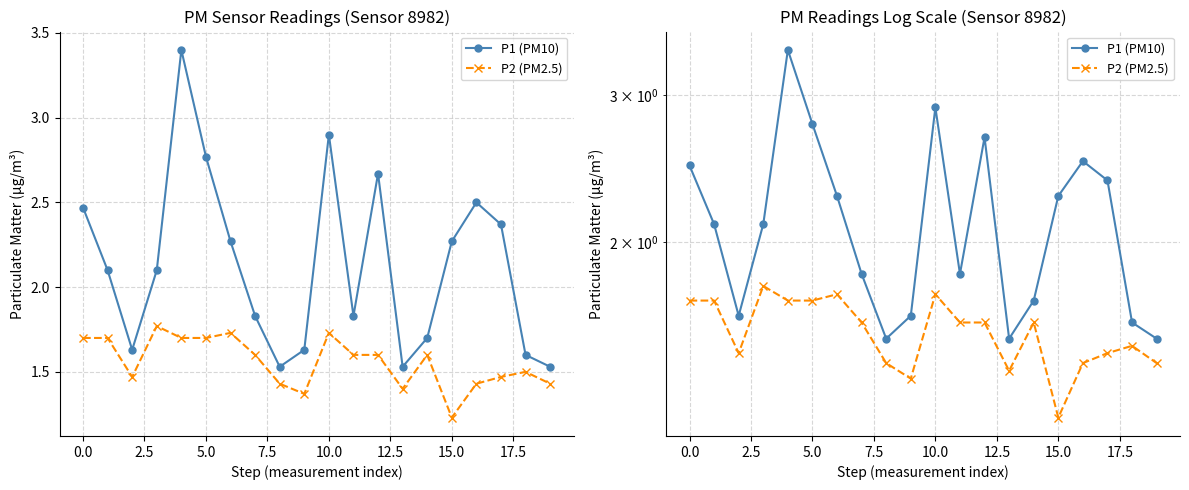

What is the minimum value for P2 (PM2.5)?

1.2